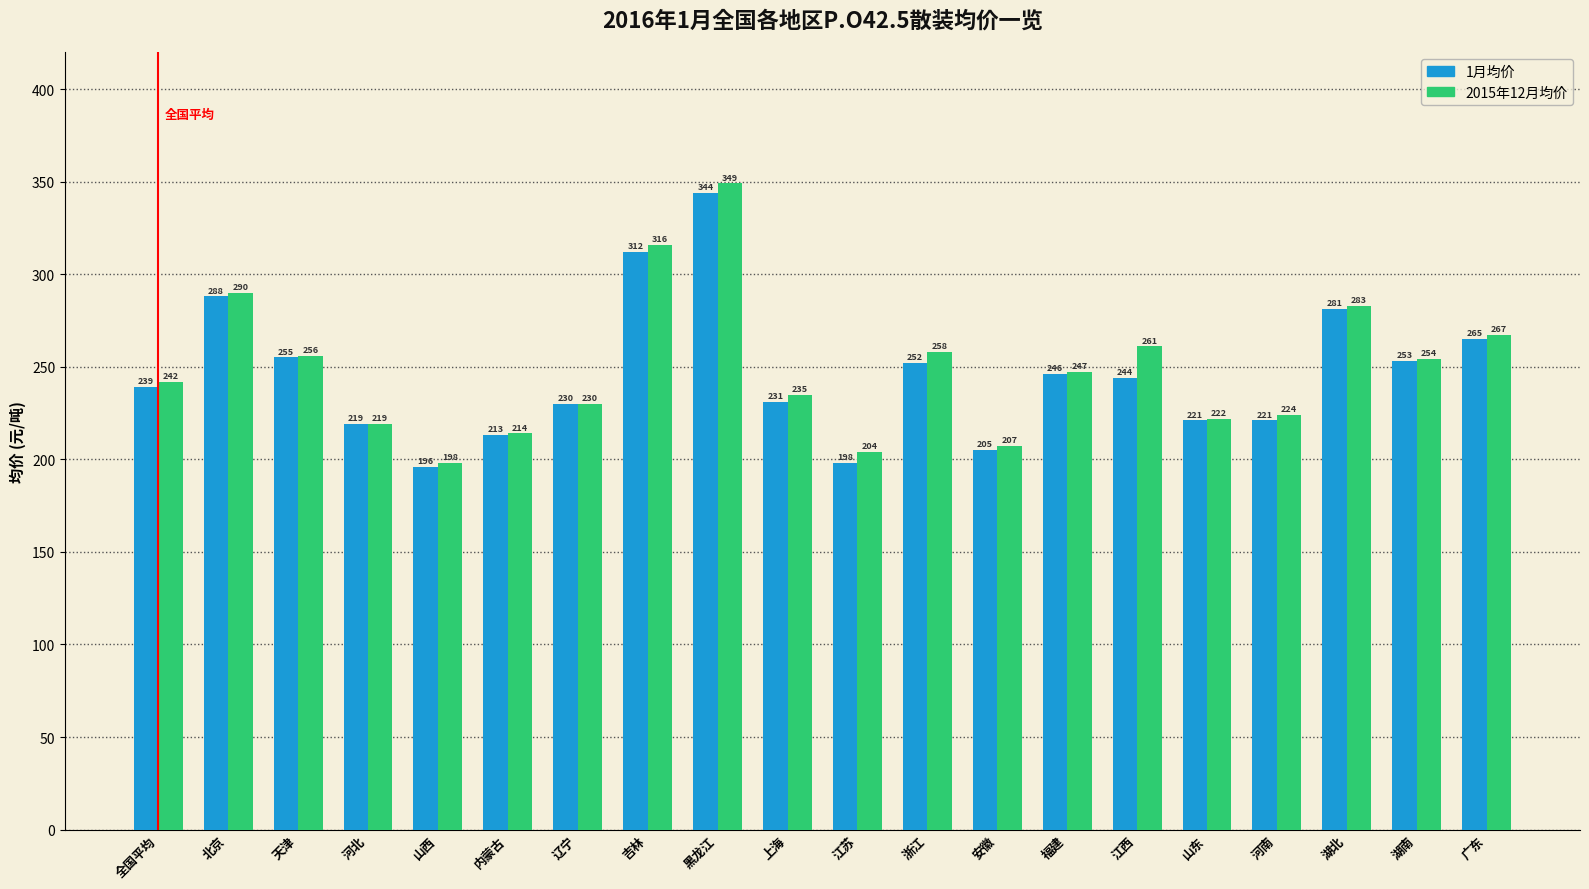

Count the number of data series in this chart.

2